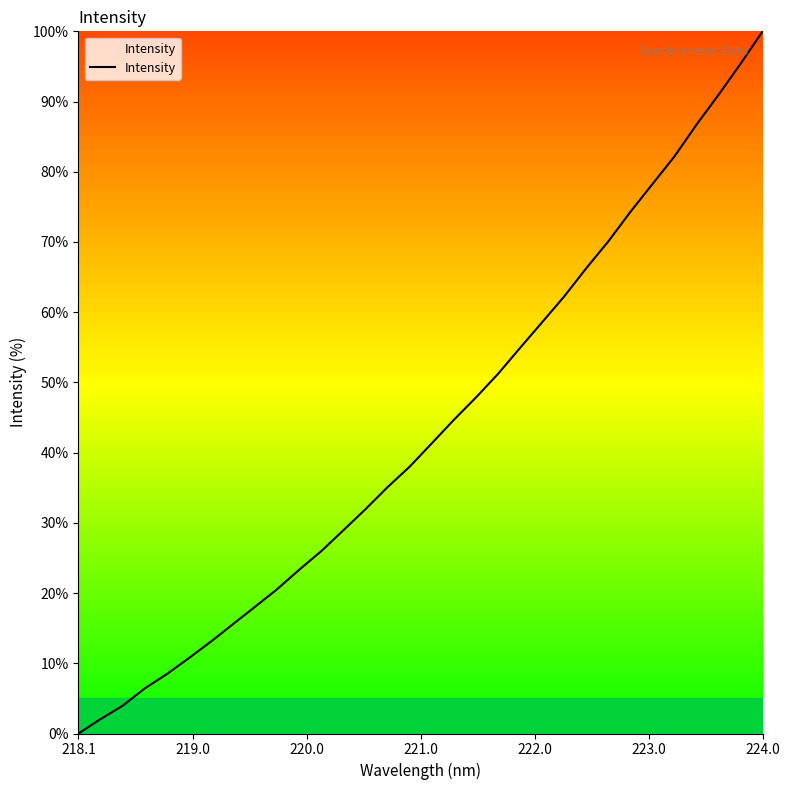

What is the average value?

43.4